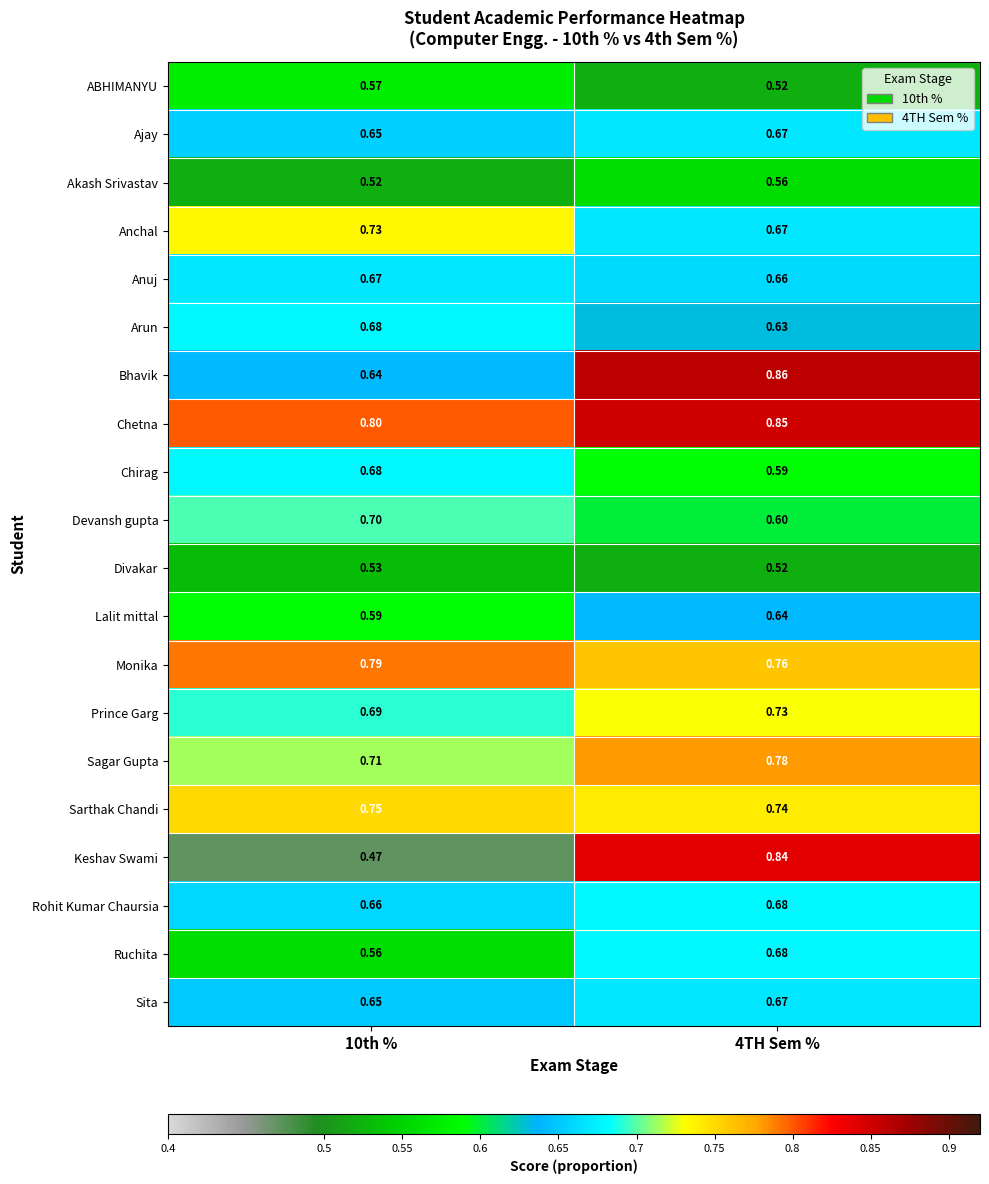

Which series changed the most between 10th % and 4TH Sem %?

Keshav Swami